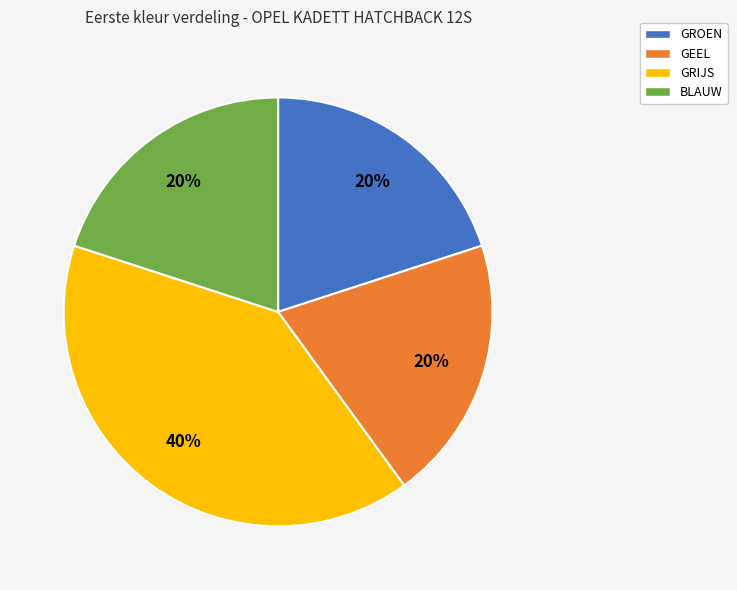

Is there any slice that represents more than half of the pie?

No